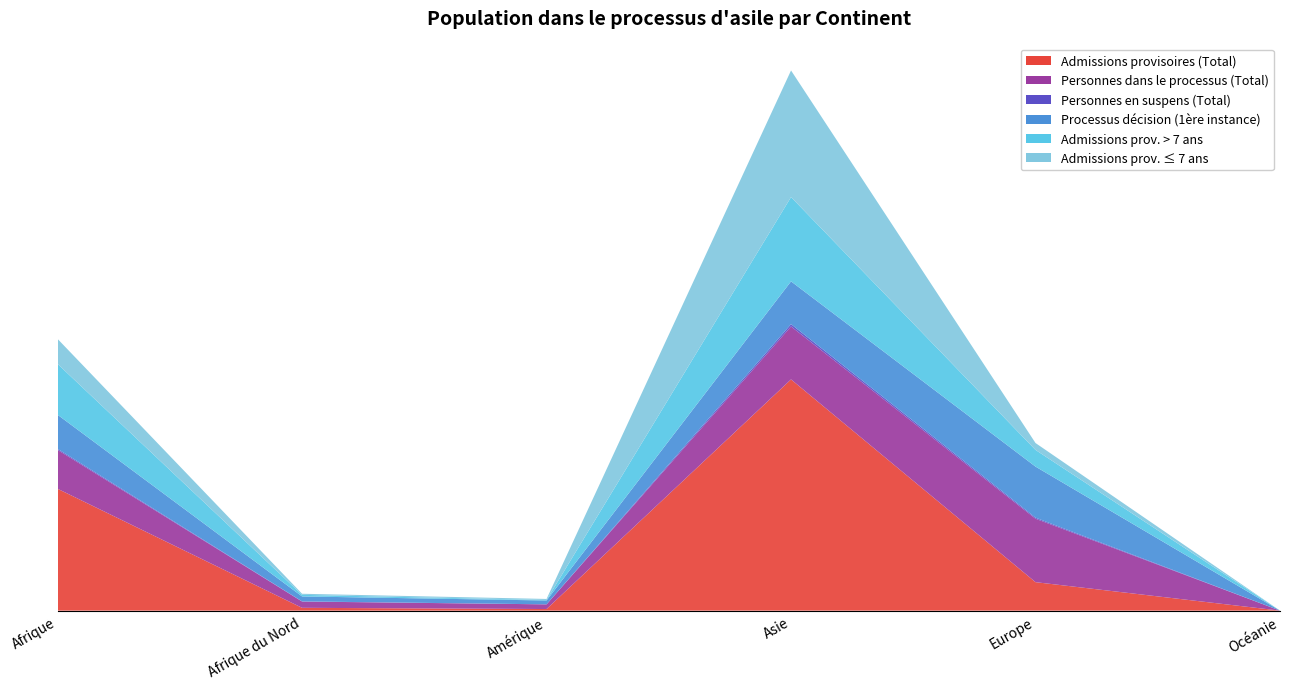

Reading left to right, what are all the values shown in this chart?

Admissions provisoires (Total): Afrique=14296	Afrique du Nord=331	Amérique=188	Asie=27127	Europe=3341	Océanie=2
Personnes dans le processus (Total): Afrique=4559	Afrique du Nord=737	Amérique=549	Asie=6215	Europe=7443	Océanie=1
Personnes en suspens (Total): Afrique=127	Afrique du Nord=16	Amérique=3	Asie=265	Europe=121	Océanie=0
Processus décision (1ère instance): Afrique=3996	Afrique du Nord=583	Amérique=449	Asie=5022	Europe=5993	Océanie=1
Admissions prov. > 7 ans: Afrique=5965	Afrique du Nord=185	Amérique=59	Asie=9888	Europe=1957	Océanie=0
Admissions prov. ≤ 7 ans: Afrique=2931	Afrique du Nord=129	Amérique=124	Asie=14855	Europe=808	Océanie=0